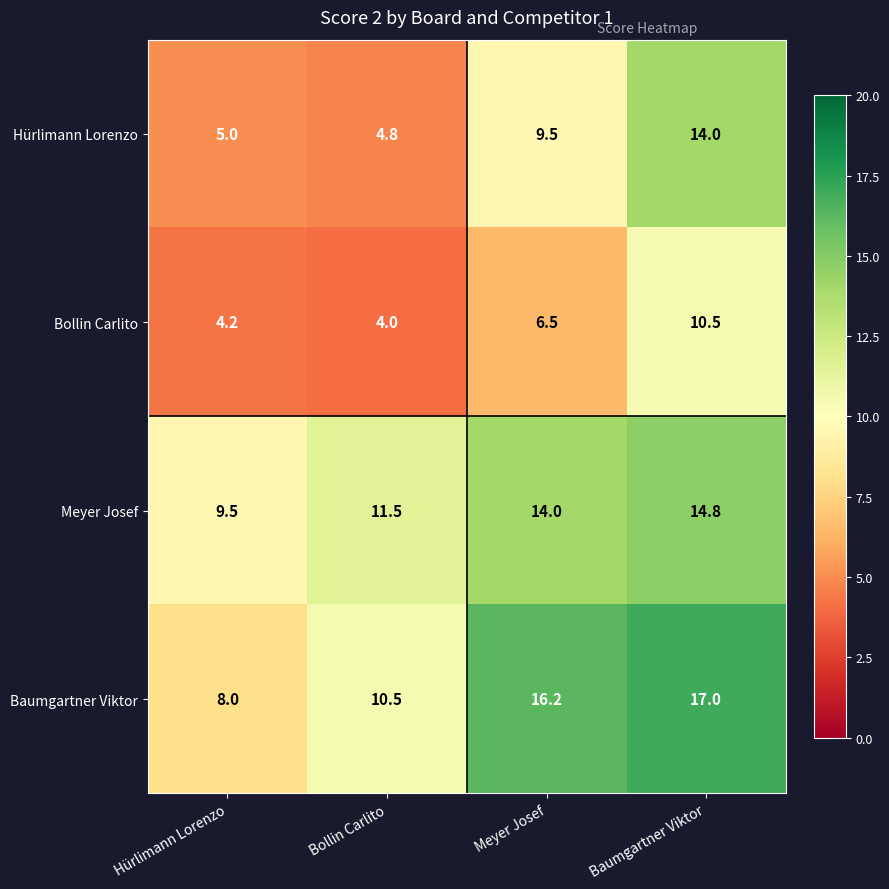

Reading right to left, transcribe all the data shown in this chart.

Hürlimann Lorenzo: 14.0	9.5	4.8	5.0
Bollin Carlito: 10.5	6.5	4.0	4.2
Meyer Josef: 14.8	14.0	11.5	9.5
Baumgartner Viktor: 17.0	16.2	10.5	8.0